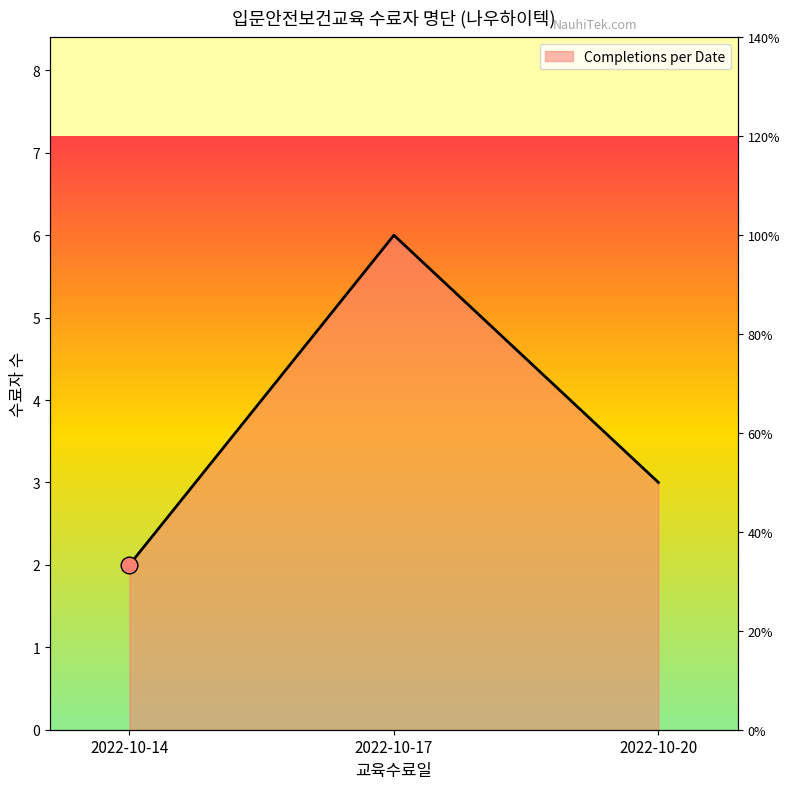

Count the values in the range 2 to 6.

3